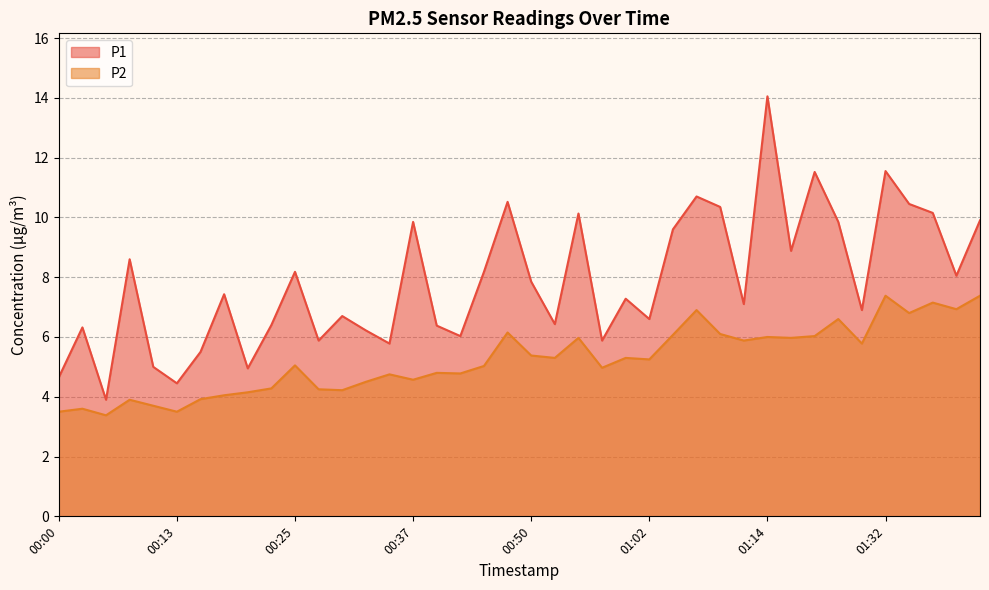

True or false: P1 has a value of 8.5 at 00:11.

False